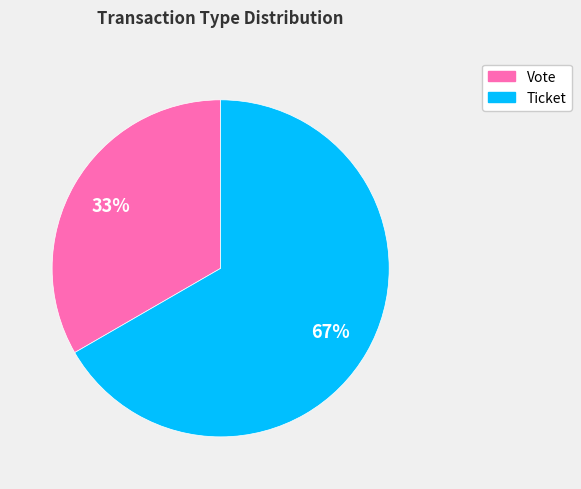

Rank the categories by value from highest to lowest.

Ticket, Vote